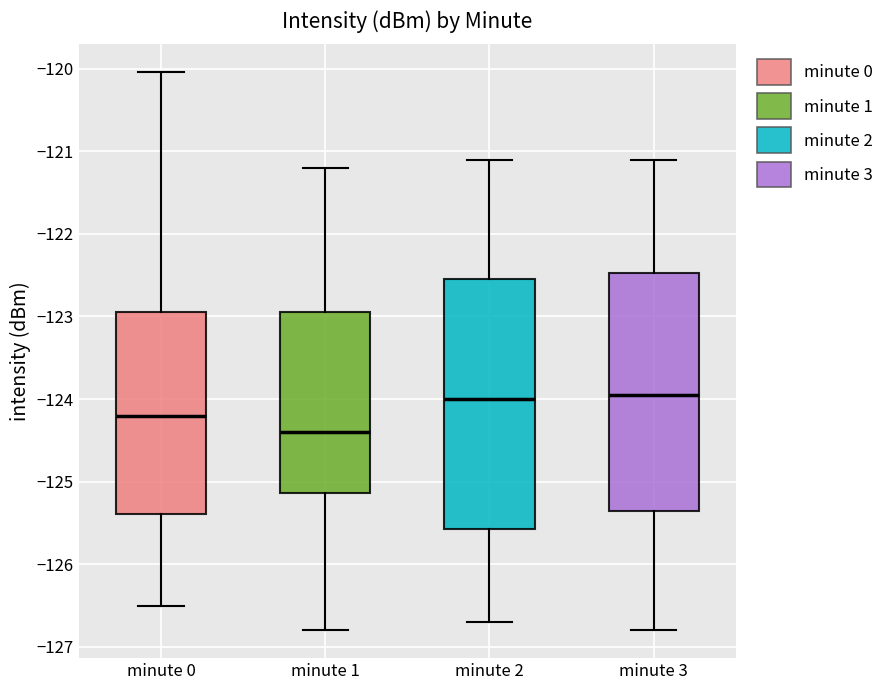

Which box is the tallest, from its lower edge to its upper edge?

minute 2